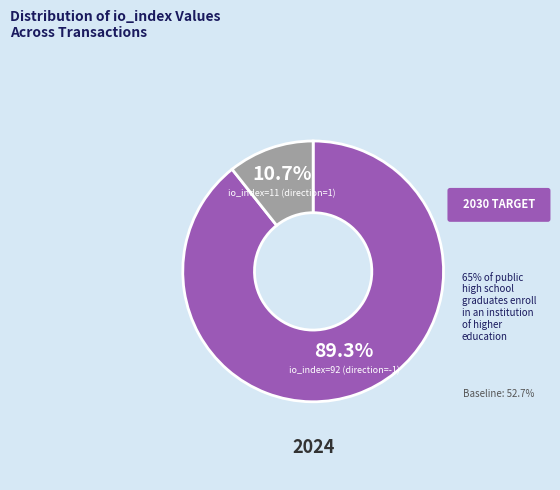

The io_index=92 (direction=-1) slice represents 89% of the pie. True or false?

True